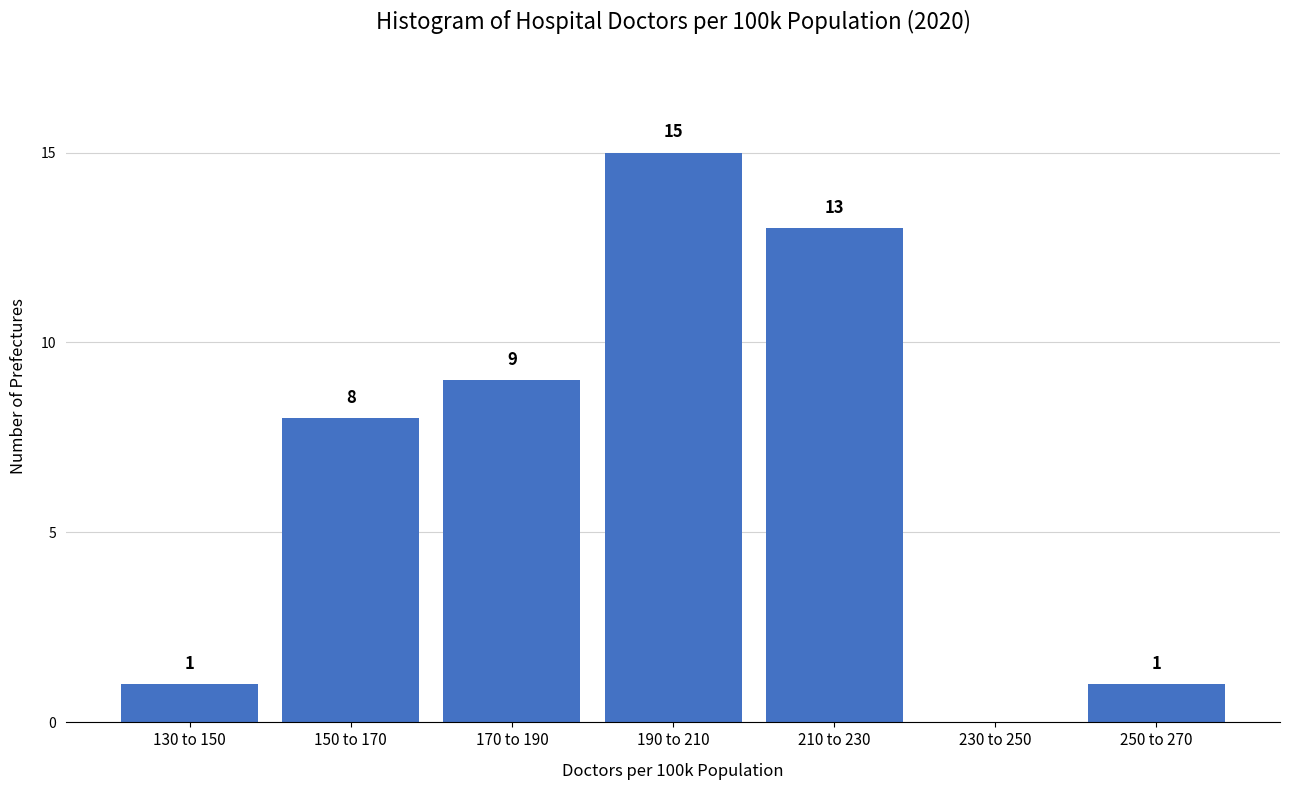

Reading left to right, extract all data points from this chart.

130 to 150=1	150 to 170=8	170 to 190=9	190 to 210=15	210 to 230=13	230 to 250=0	250 to 270=1